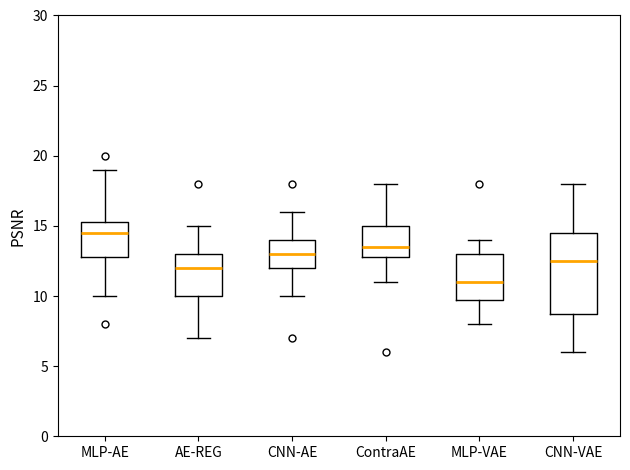

Reading left to right, read every box against the y-axis: the position of its median line, the range the box covers, and the ends of its whiskers. The values are not printed on the chart, so give them approximately, as read against the axis.

MLP-AE: median 14.5, box 13.0 to 15.5, whiskers 10.0 to 19.0
AE-REG: median 12.0, box 10.0 to 13.0, whiskers 7.0 to 15.0
CNN-AE: median 13.0, box 12.0 to 14.0, whiskers 10.0 to 16.0
ContraAE: median 13.5, box 13.0 to 15.0, whiskers 11.0 to 18.0
MLP-VAE: median 11.0, box 10.0 to 13.0, whiskers 8.0 to 14.0
CNN-VAE: median 12.5, box 9.0 to 14.5, whiskers 6.0 to 18.0